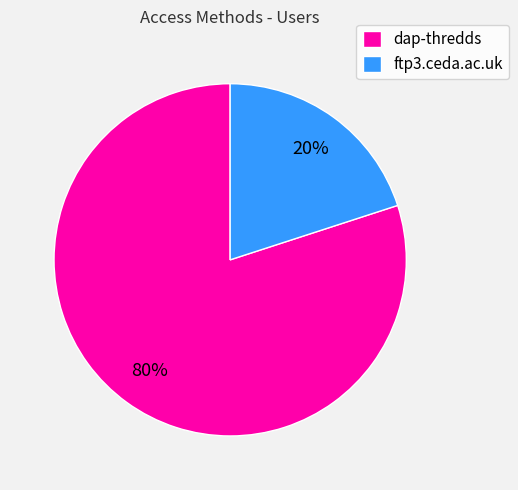

Which category has the biggest portion of the pie?

dap-thredds